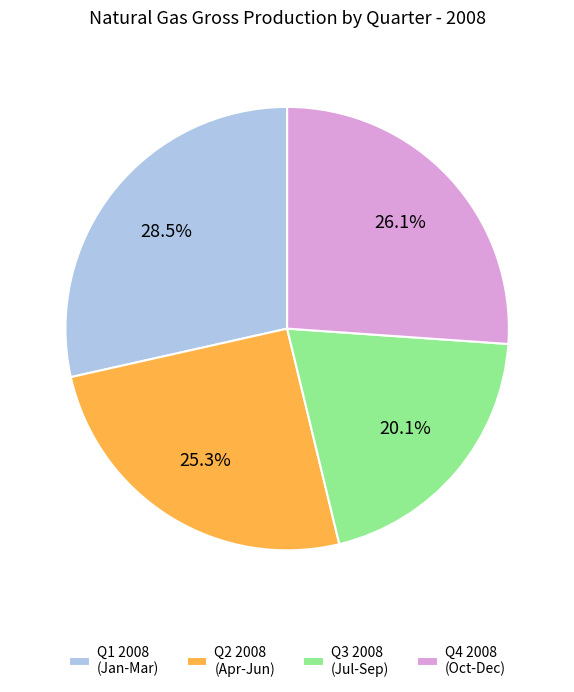

Combined, do Q4 2008 (Oct-Dec) and Q3 2008 (Jul-Sep) account for over 50%?

No